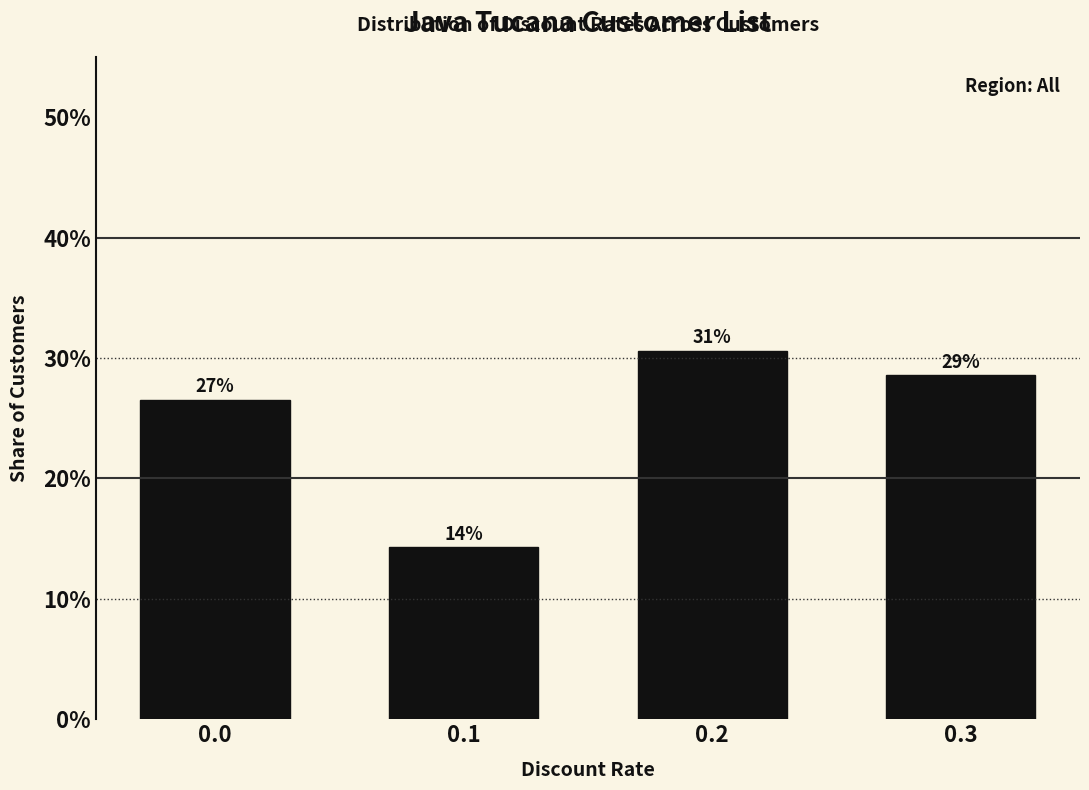

What is the sum of the values at 0.3 and 0.2?

0.6